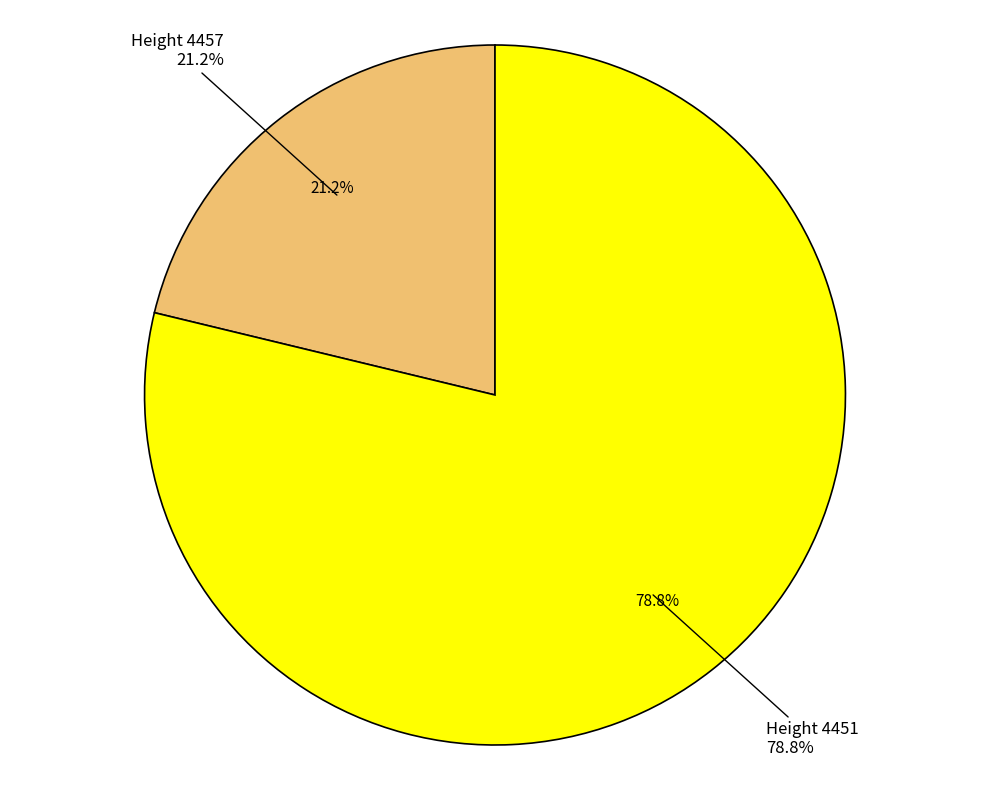

What percentage is NOT represented by 4457?

78.8%